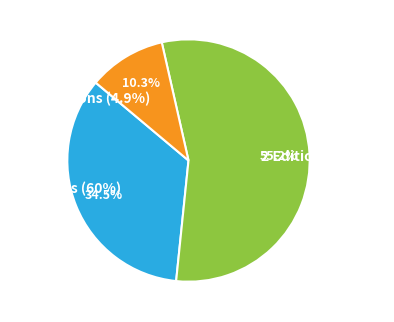

Which has a higher value, Freckle Juice or Starring Sally J. Freedman as Herself?

Freckle Juice